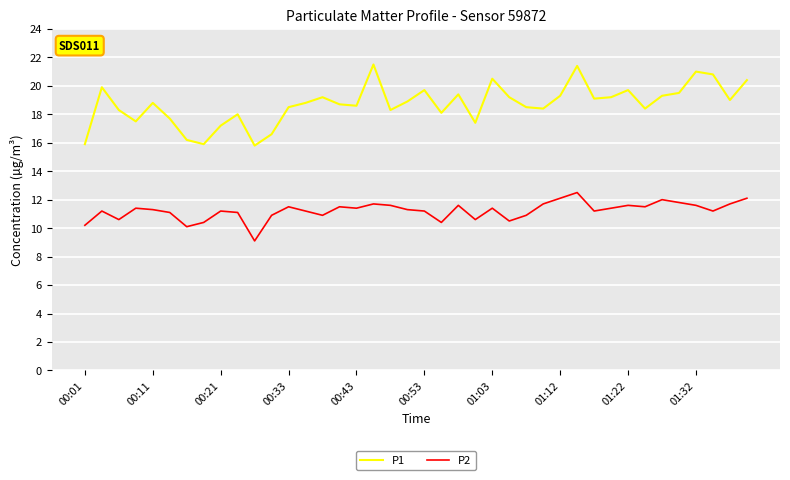

Count the number of categories in the chart.

40